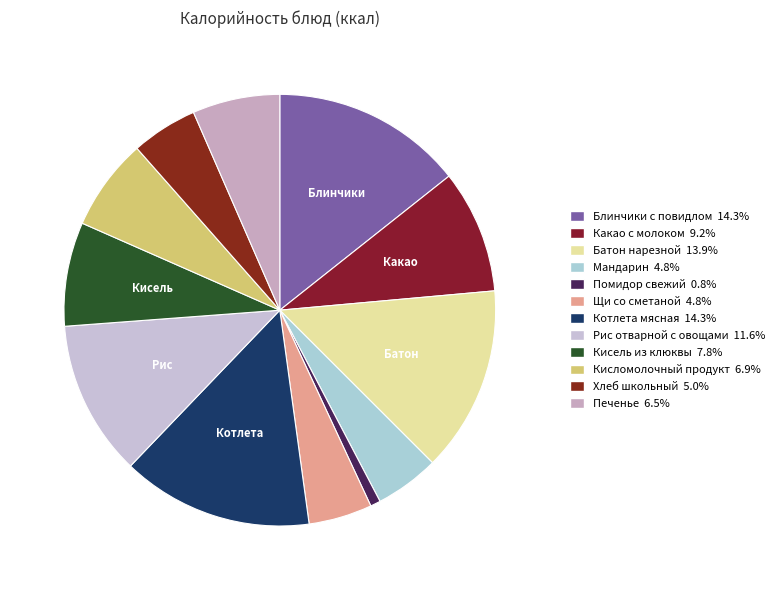

Count the number of slices in the pie.

12